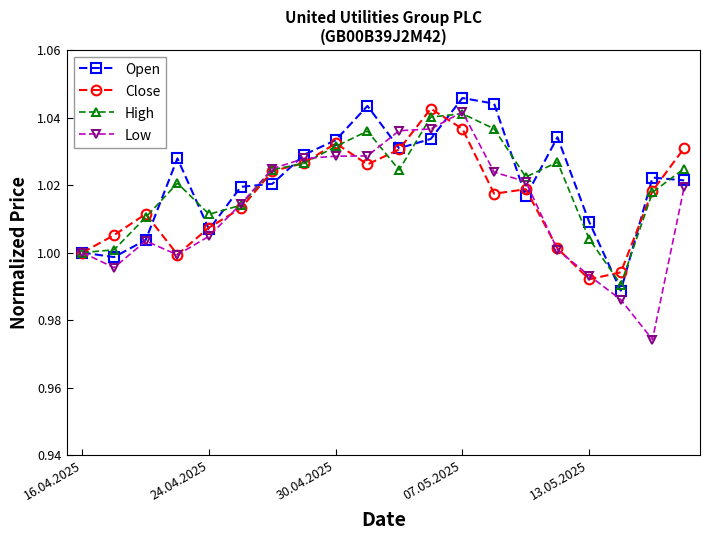

At how many categories does at least one series exceed 0?

20